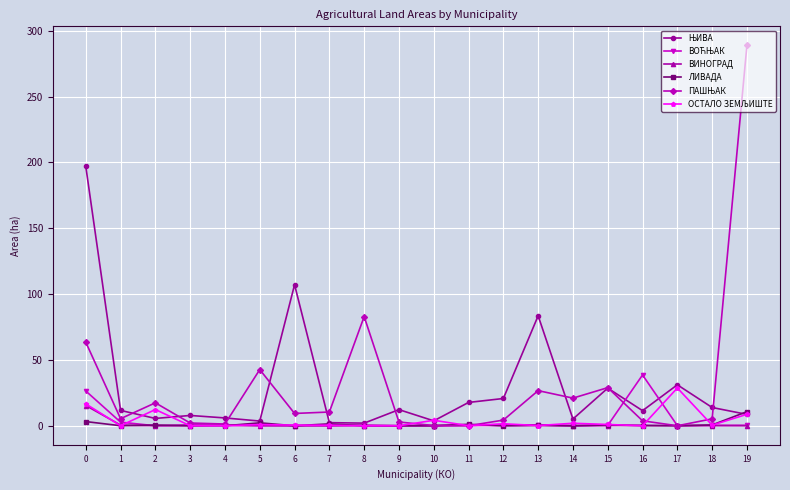

Count the number of data series in this chart.

6